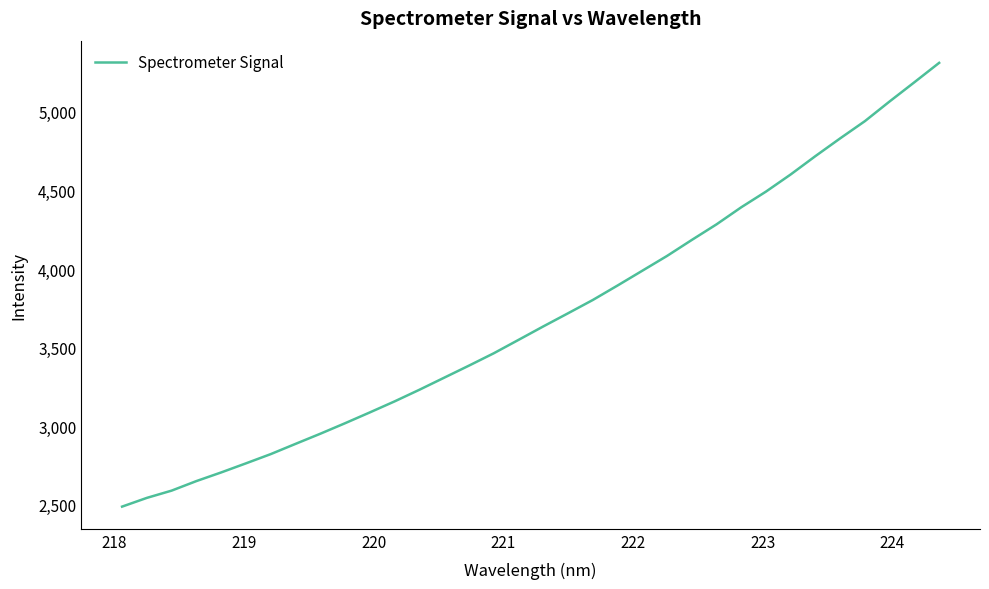

What is the minimum value shown in the chart?

2486.9